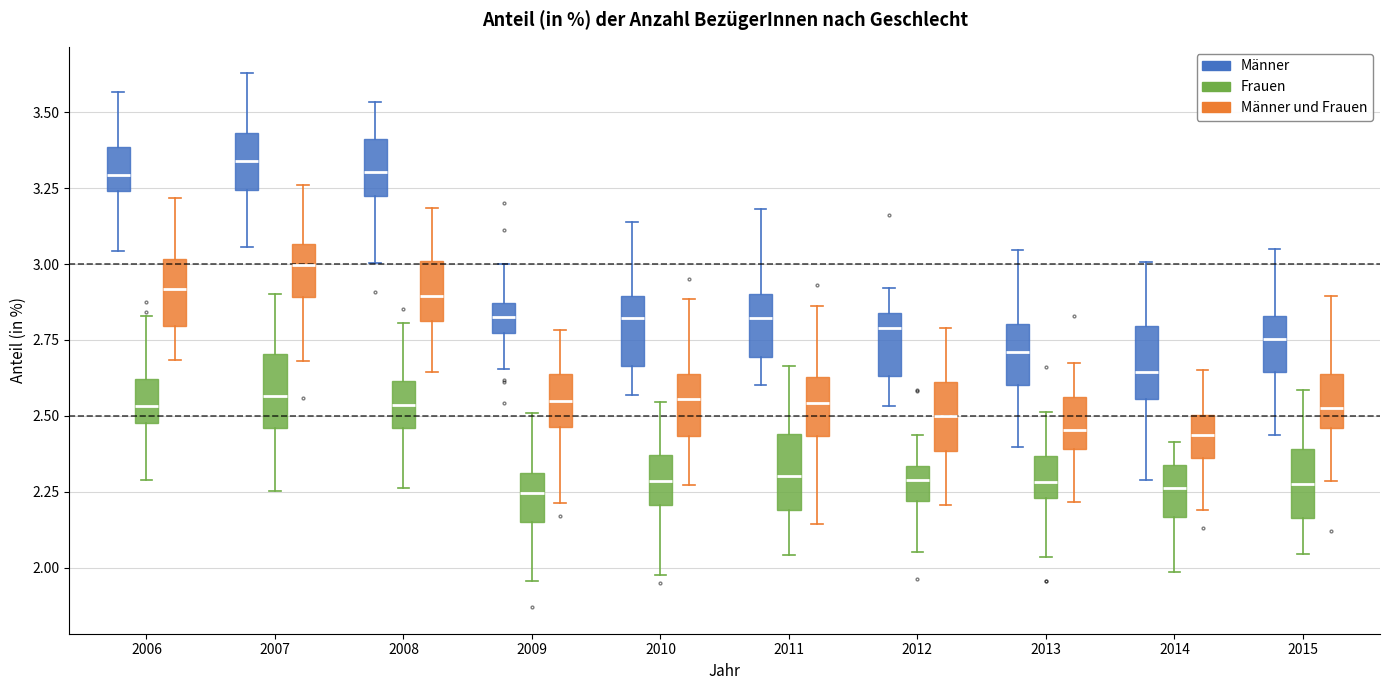

Reading left to right, transcribe this box plot: for each box, give where its median line is, the range the box spans, and where its two whiskers end, as read against the y-axis. The values are not printed on the chart, so give them approximately, as read against the axis.

2006 (Männer): median 3.30, box 3.25 to 3.40, whiskers 3.05 to 3.55
2006 (Frauen): median 2.55, box 2.50 to 2.60, whiskers 2.30 to 2.85
2006 (Männer und Frauen): median 2.90, box 2.80 to 3.00, whiskers 2.70 to 3.20
2007 (Männer): median 3.35, box 3.25 to 3.45, whiskers 3.05 to 3.65
2007 (Frauen): median 2.55, box 2.45 to 2.70, whiskers 2.25 to 2.90
2007 (Männer und Frauen): median 3.00, box 2.90 to 3.05, whiskers 2.70 to 3.25
2008 (Männer): median 3.30, box 3.20 to 3.40, whiskers 3.00 to 3.55
2008 (Frauen): median 2.55, box 2.45 to 2.60, whiskers 2.25 to 2.80
2008 (Männer und Frauen): median 2.90, box 2.80 to 3.00, whiskers 2.65 to 3.20
2009 (Männer): median 2.85 (inside the box), box 2.75 to 2.85, whiskers 2.65 to 3.00
2009 (Frauen): median 2.25, box 2.15 to 2.30, whiskers 1.95 to 2.50
2009 (Männer und Frauen): median 2.55, box 2.45 to 2.65, whiskers 2.20 to 2.80
2010 (Männer): median 2.80, box 2.65 to 2.90, whiskers 2.55 to 3.15
2010 (Frauen): median 2.30, box 2.20 to 2.35, whiskers 2.00 to 2.55
2010 (Männer und Frauen): median 2.55, box 2.45 to 2.65, whiskers 2.25 to 2.90
2011 (Männer): median 2.80, box 2.70 to 2.90, whiskers 2.60 to 3.20
2011 (Frauen): median 2.30, box 2.20 to 2.45, whiskers 2.05 to 2.65
2011 (Männer und Frauen): median 2.55, box 2.45 to 2.65, whiskers 2.15 to 2.85
2012 (Männer): median 2.80, box 2.65 to 2.85, whiskers 2.55 to 2.90
2012 (Frauen): median 2.30, box 2.20 to 2.35, whiskers 2.05 to 2.45
2012 (Männer und Frauen): median 2.50, box 2.40 to 2.60, whiskers 2.20 to 2.80
2013 (Männer): median 2.70, box 2.60 to 2.80, whiskers 2.40 to 3.05
2013 (Frauen): median 2.30, box 2.25 to 2.35, whiskers 2.05 to 2.50
2013 (Männer und Frauen): median 2.45, box 2.40 to 2.55, whiskers 2.20 to 2.65
2014 (Männer): median 2.65, box 2.55 to 2.80, whiskers 2.30 to 3.00
2014 (Frauen): median 2.25, box 2.15 to 2.35, whiskers 2.00 to 2.40
2014 (Männer und Frauen): median 2.45, box 2.35 to 2.50, whiskers 2.20 to 2.65
2015 (Männer): median 2.75, box 2.65 to 2.85, whiskers 2.45 to 3.05
2015 (Frauen): median 2.30, box 2.15 to 2.40, whiskers 2.05 to 2.60
2015 (Männer und Frauen): median 2.55, box 2.45 to 2.65, whiskers 2.30 to 2.90